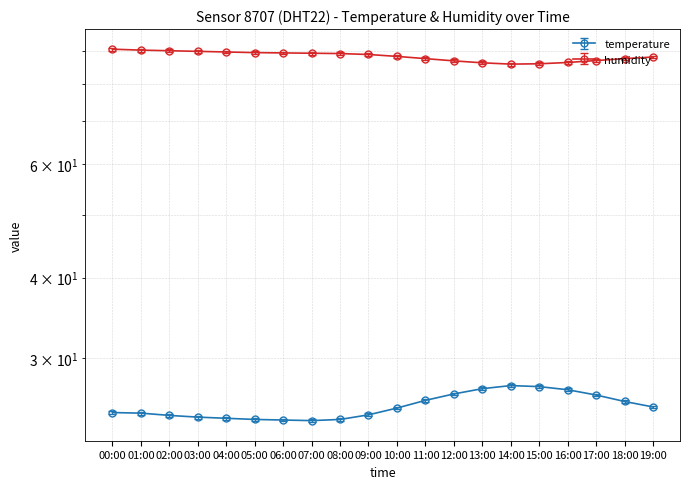

Rank the series at 13:00 from highest to lowest value.

humidity, temperature